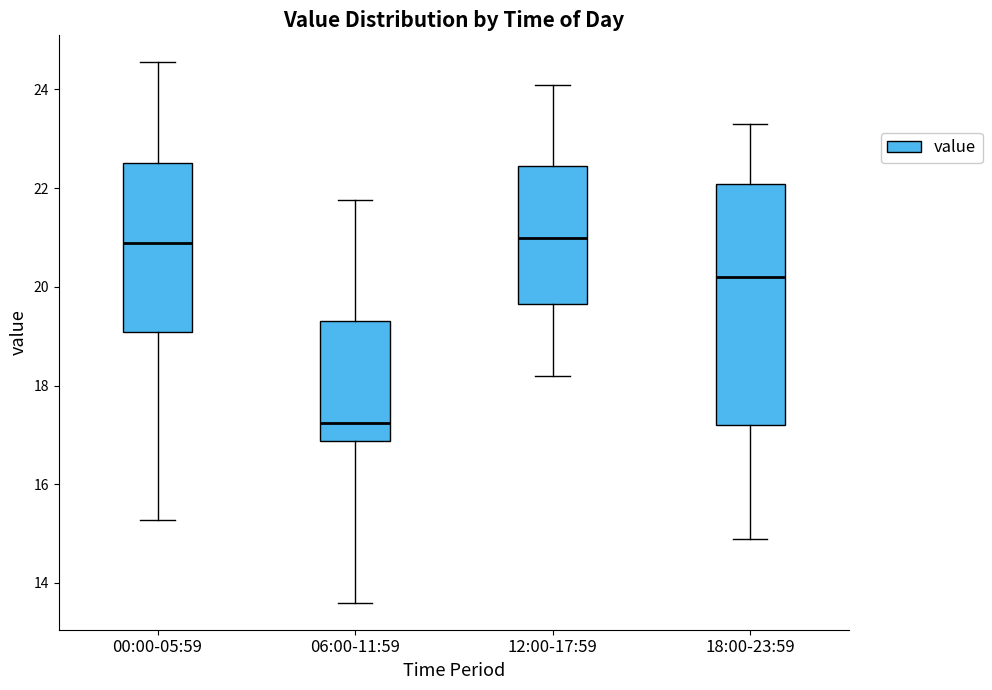

Comparing the boxes themselves (not the whiskers), which one is the tallest?

18:00-23:59